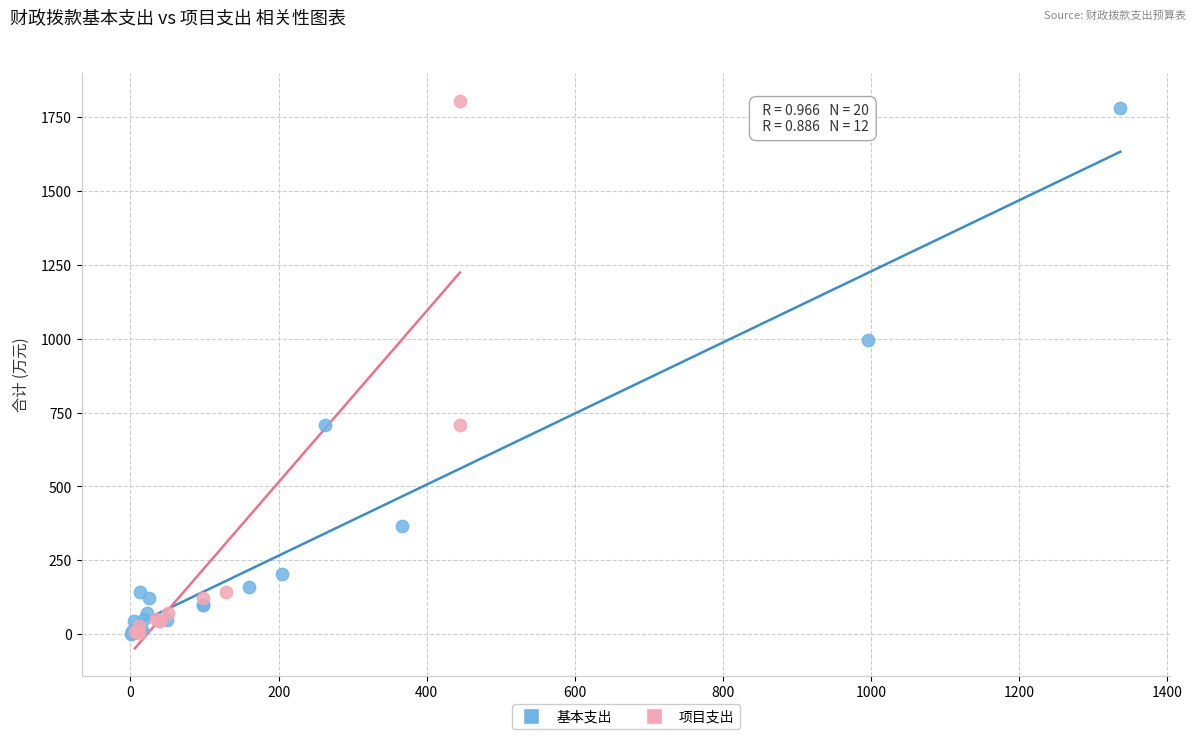

What are all the series names shown in the legend?

基本支出, 项目支出